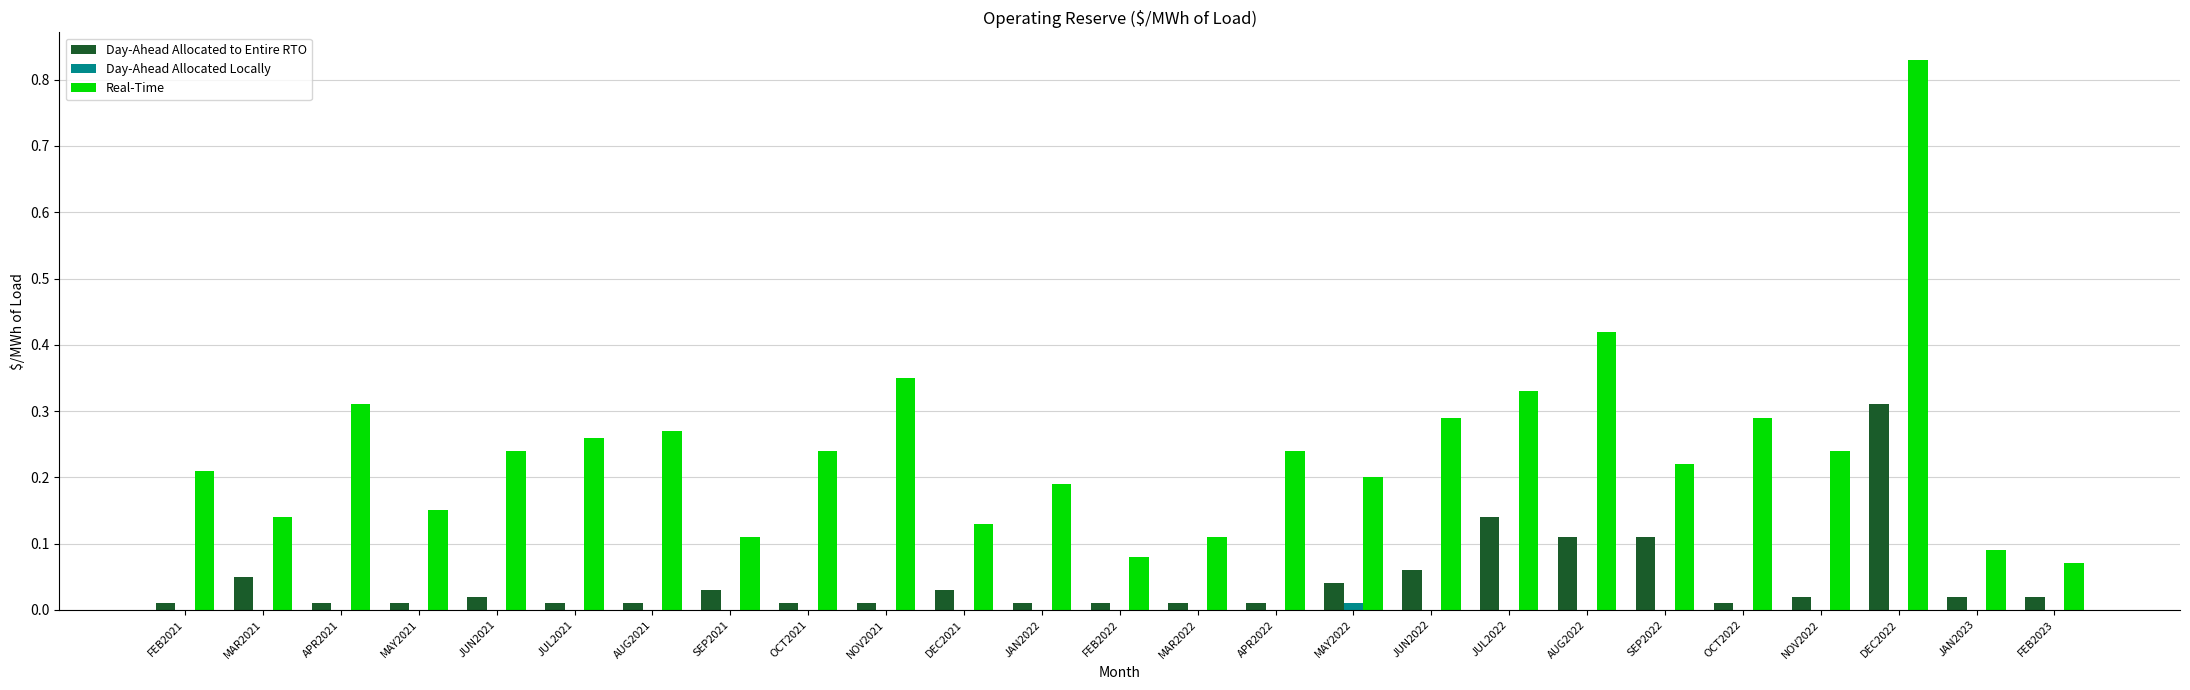

At which label does Day-Ahead Allocated to Entire RTO reach its peak?

DEC2022